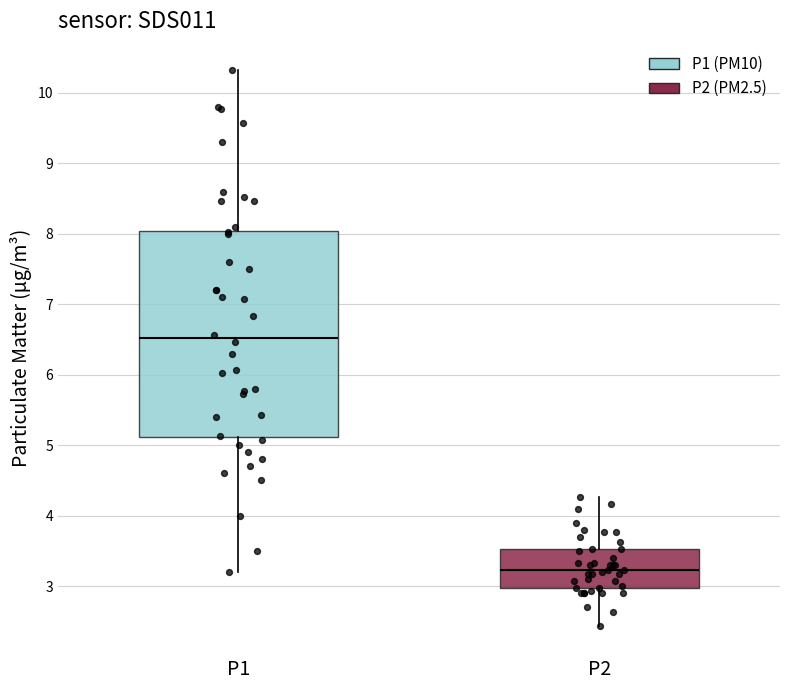

Which box is the tallest, from its lower edge to its upper edge?

P1